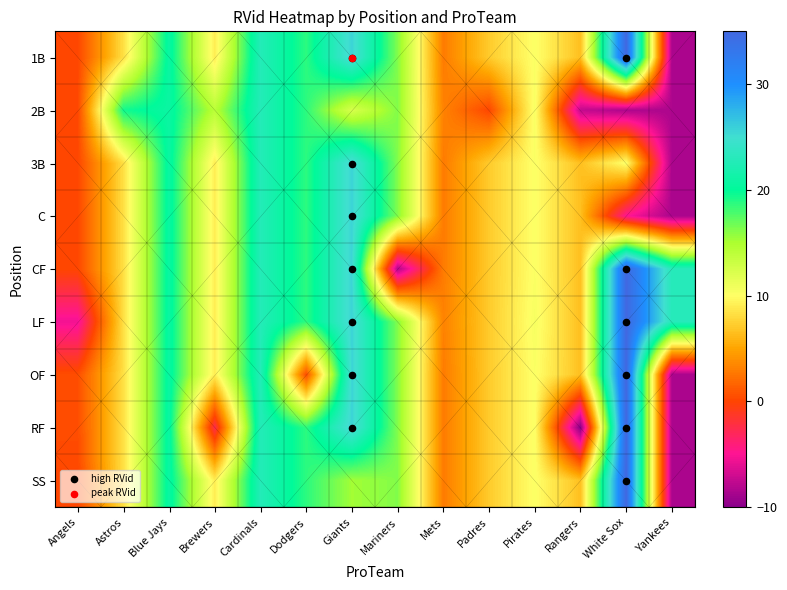

The value of OF at Giants is 37.2. True or false?

False